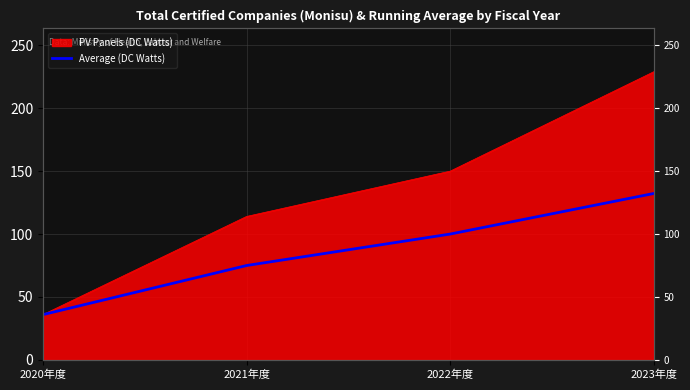

What is the difference between the maximum and minimum values?

96.2